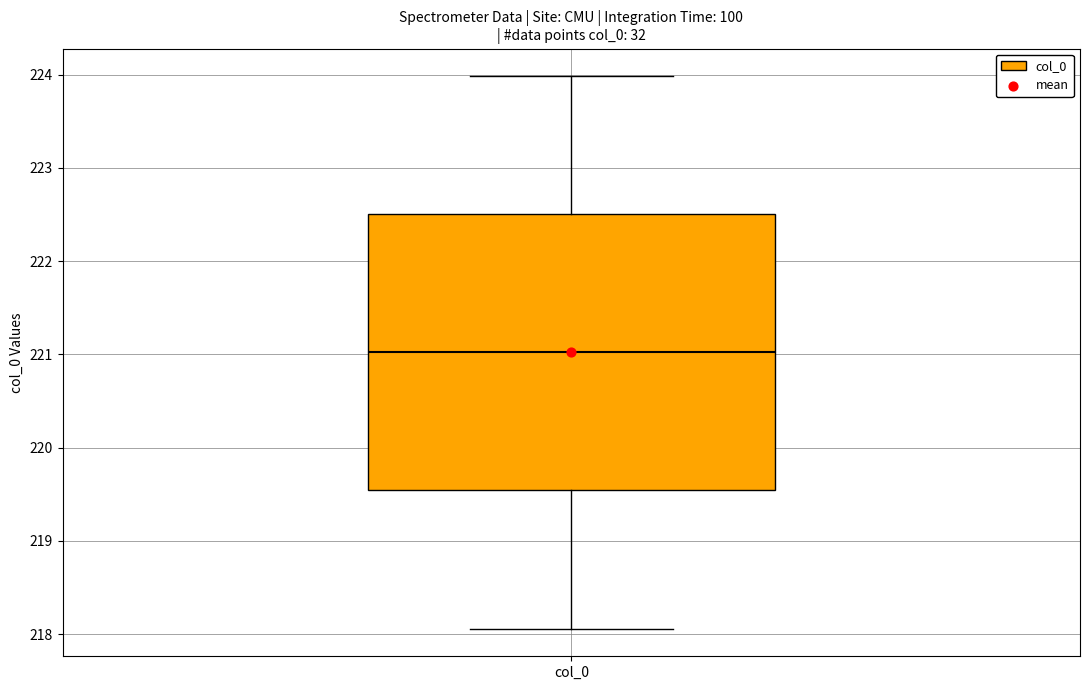

Read this box plot against the y-axis: the position of the median line, the range covered by the box, and the ends of both whiskers. The values are not printed on the chart, so give them approximately, as read against the axis.

median 221.0, box 219.5 to 222.5, whiskers 218.1 to 224.0